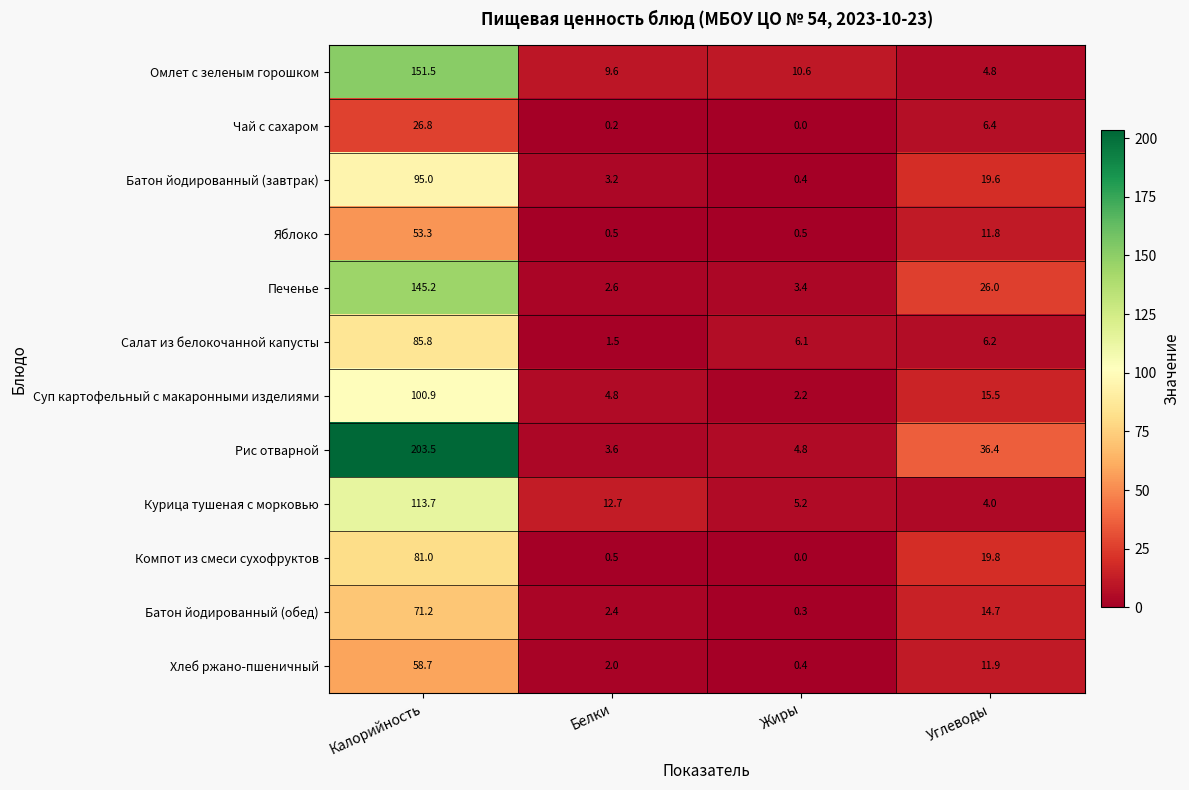

Which category has the lowest value in the Батон йодированный (обед) series?

Жиры